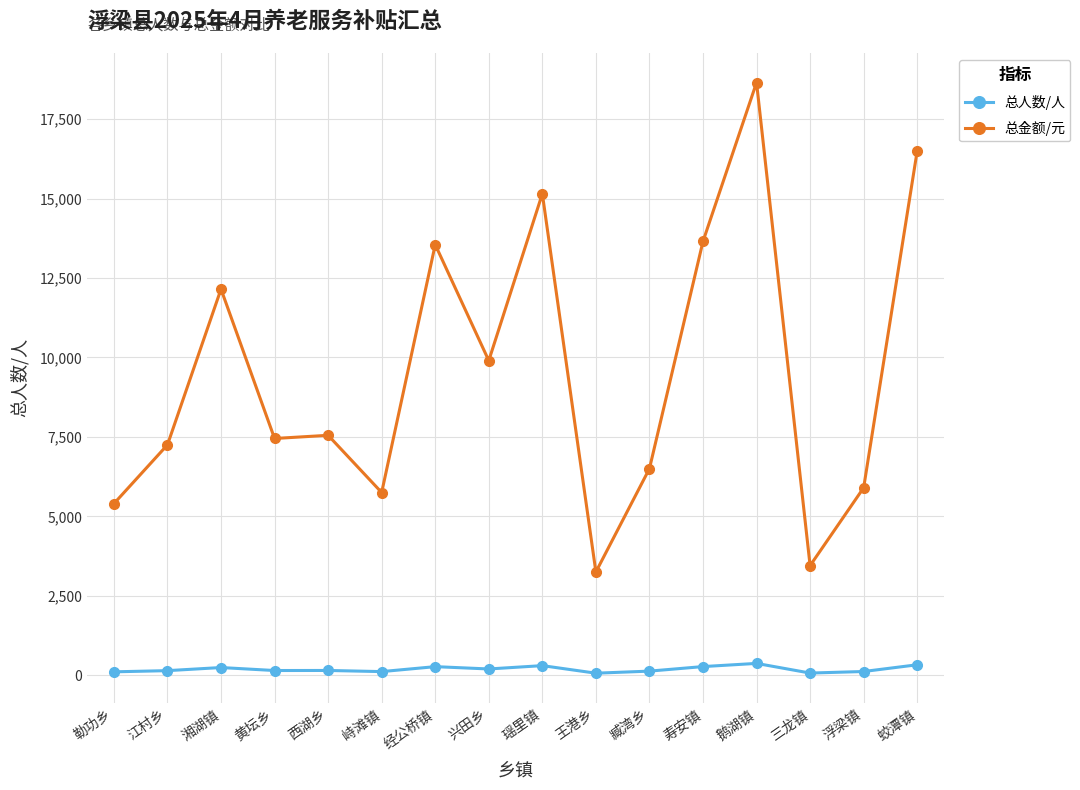

True or false: 总金额/元 has more than 0 points higher than both neighbors.

True